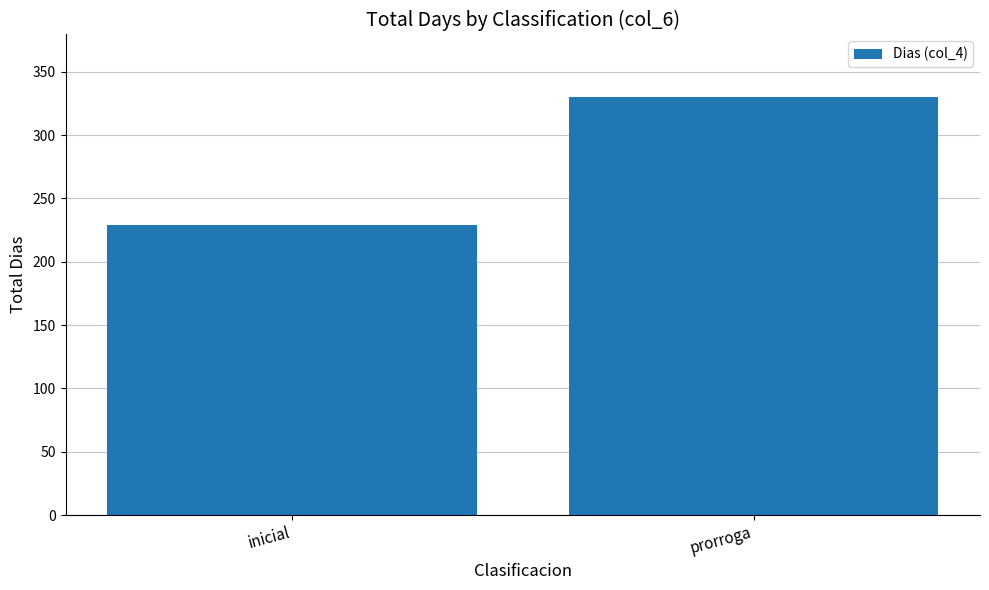

What is the minimum value shown in the chart?

229